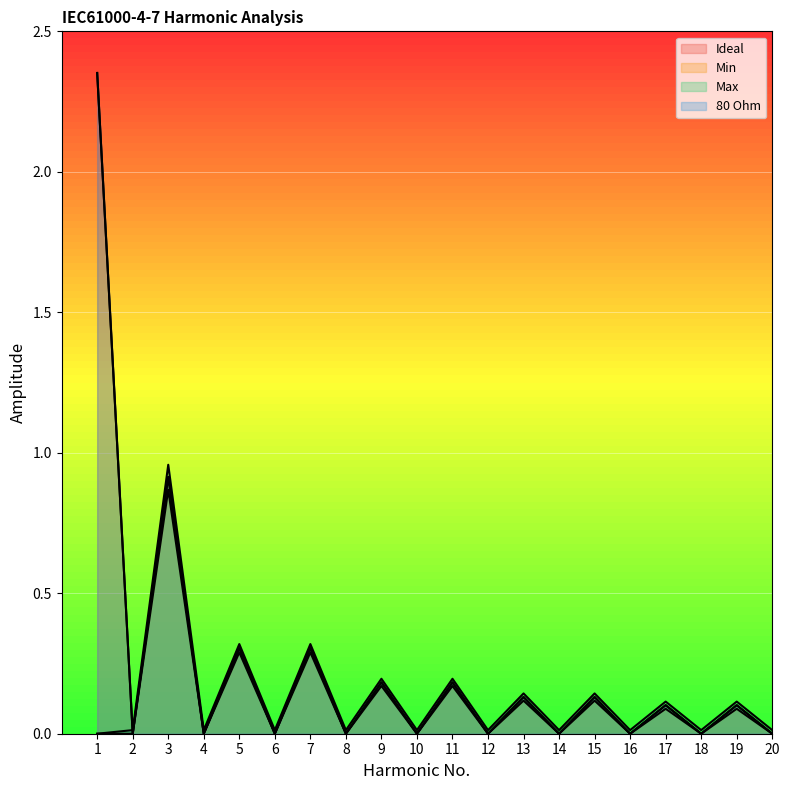

Rank the series at 15 from lowest to highest value.

Min, Ideal, 80 Ohm, Max